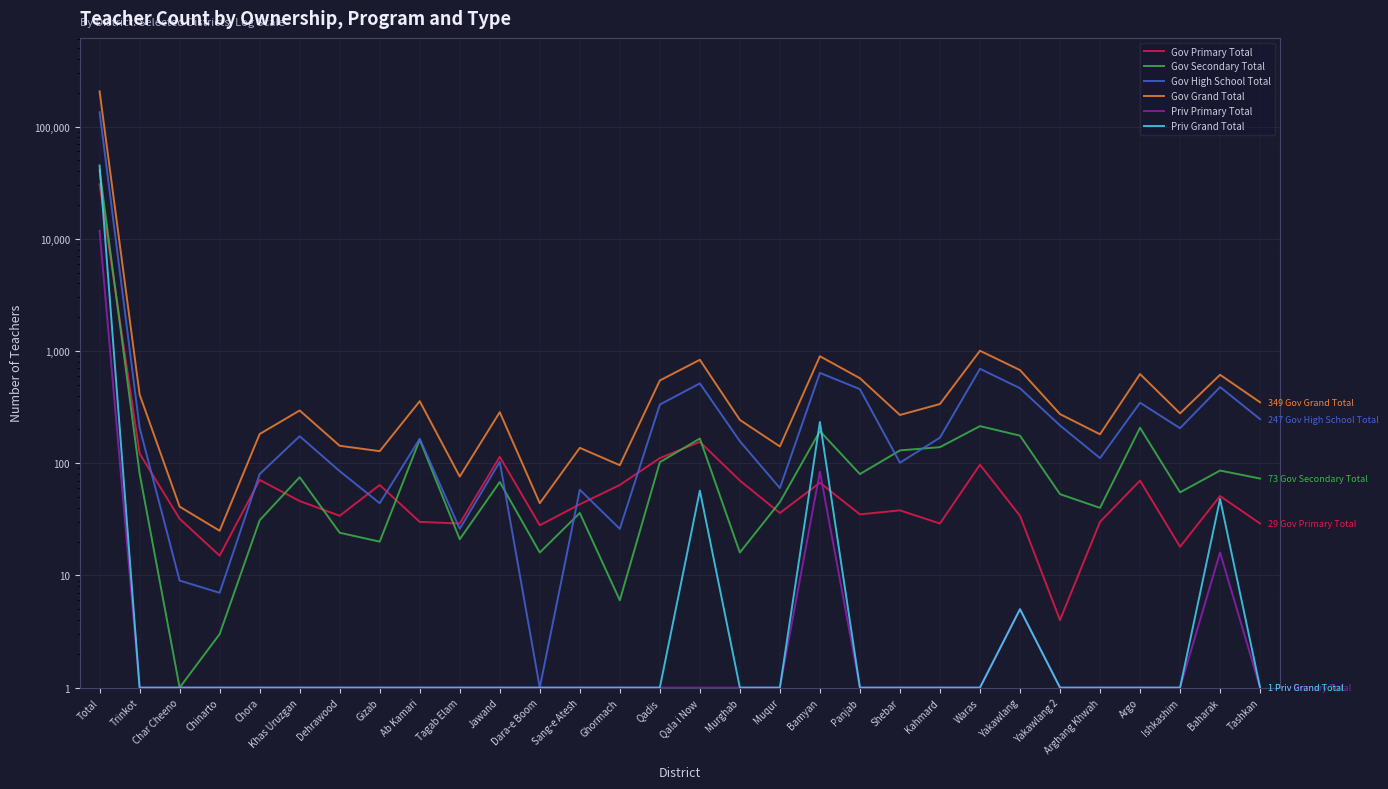

Does the chart display data point markers on the line(s)?

No